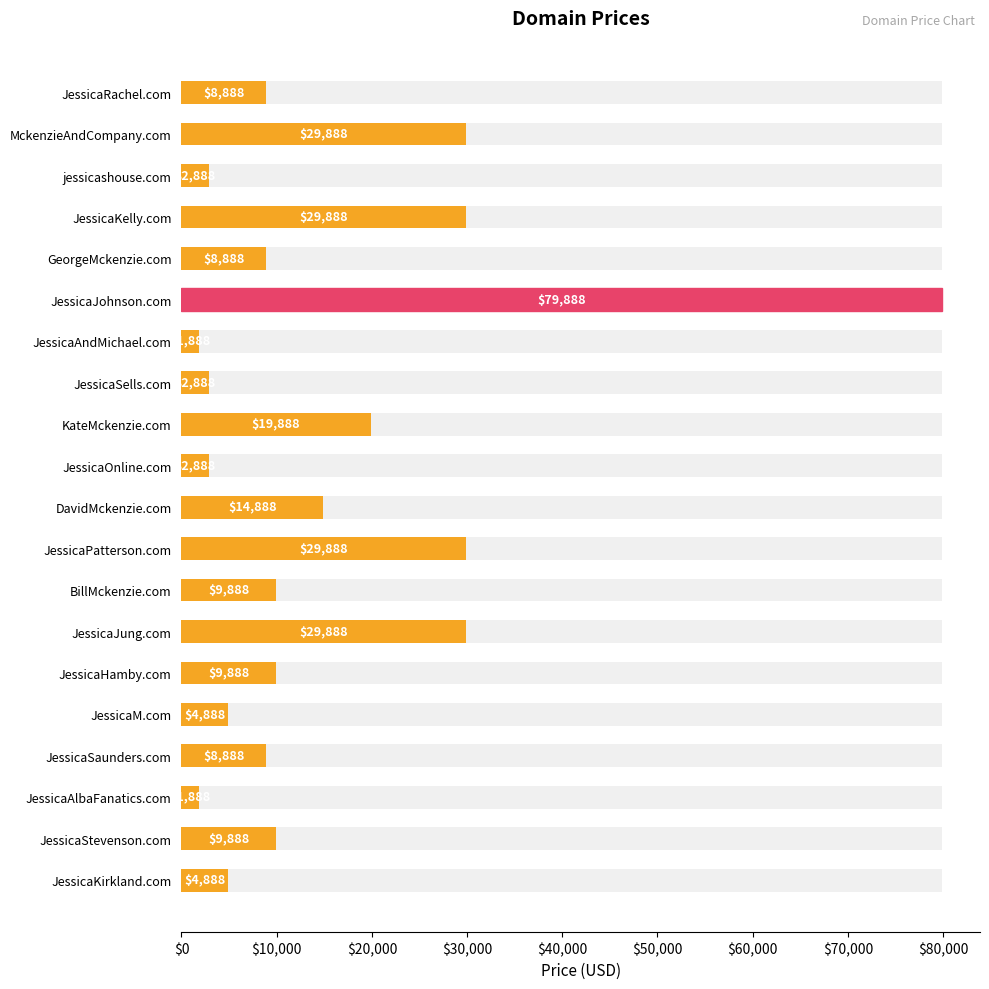

Count the number of values greater than 9888.

7